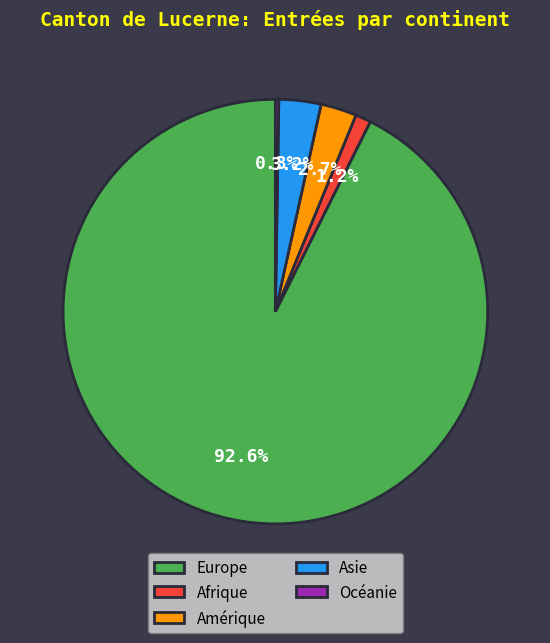

Which slice is the largest?

Europe